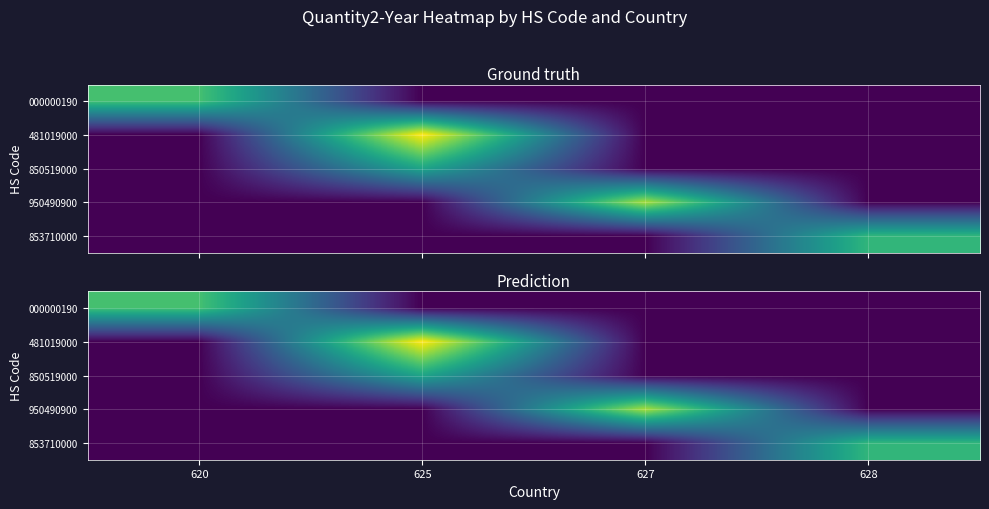

Which category has the highest value across all series?

625